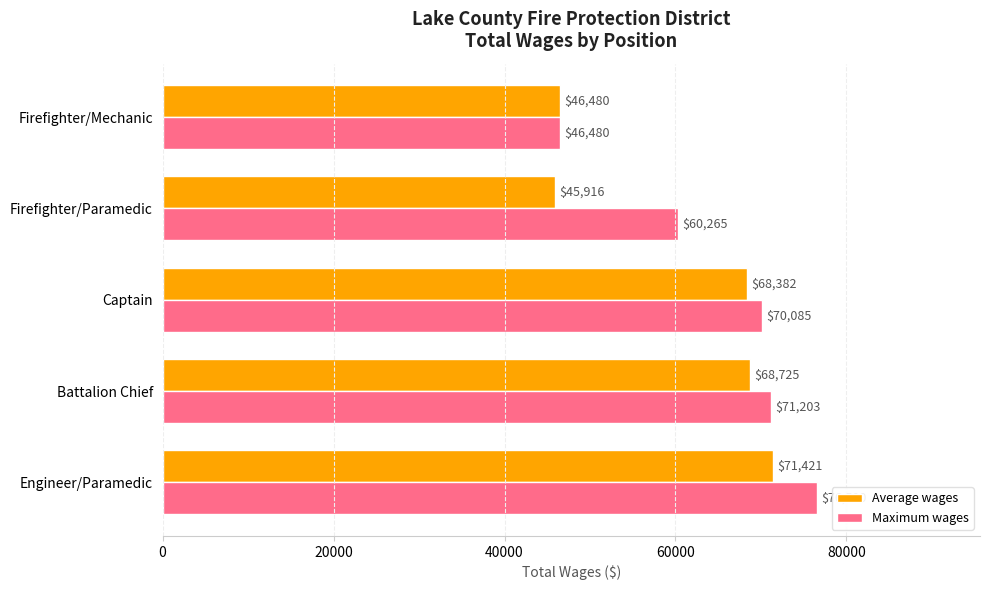

The value of Maximum wages at Battalion Chief is 71203.0. True or false?

True